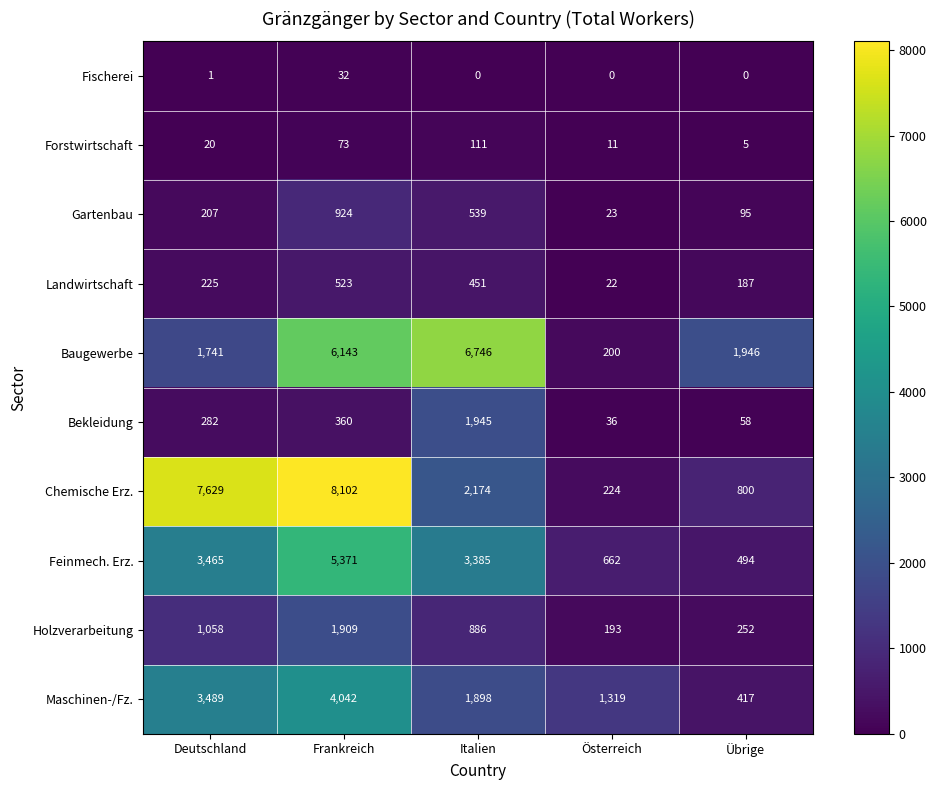

Is it true that Holzverarbeitung equals 195 at Italien?

False